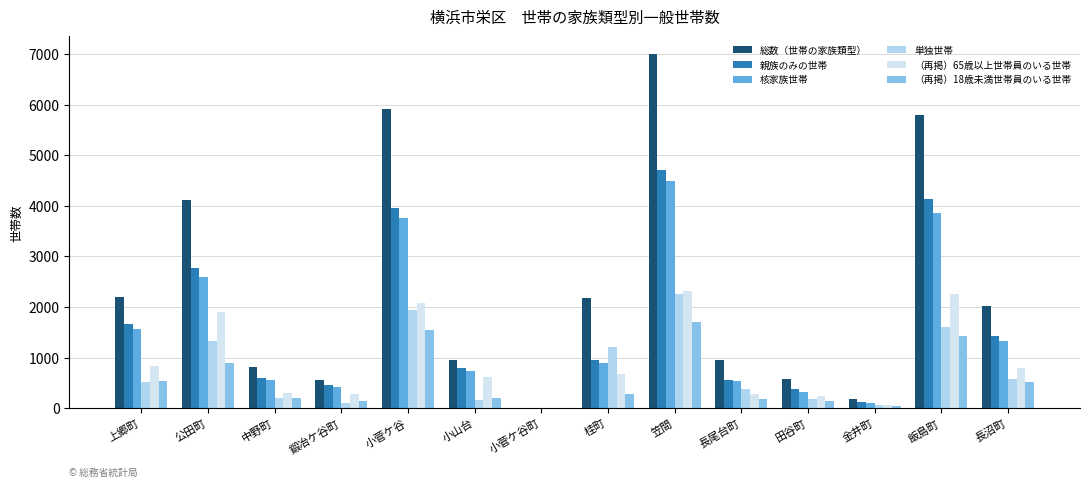

Are the bars grouped side by side (vs. stacked)?

Yes